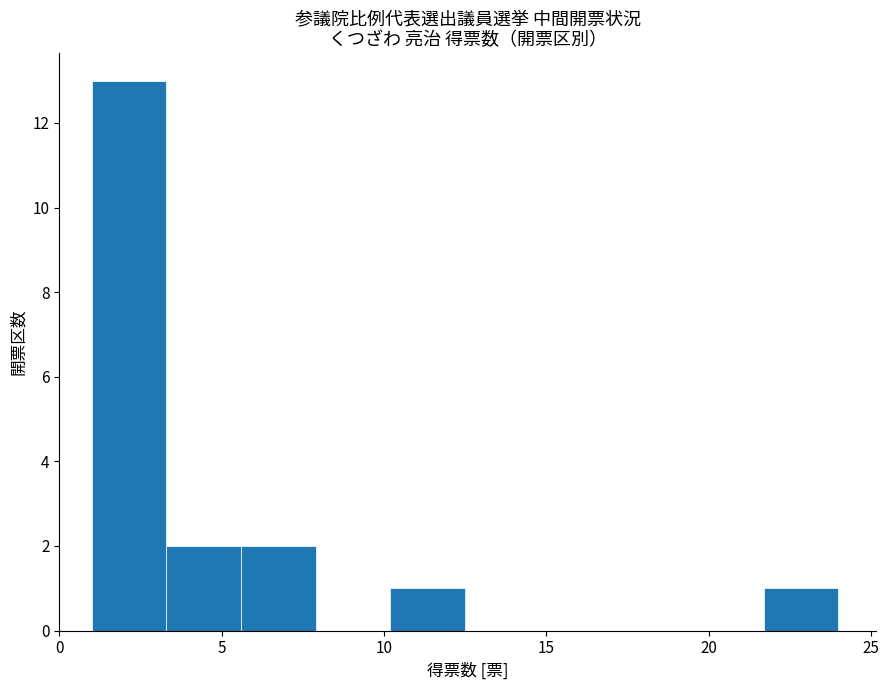

What is the height of the bar covering 10.2 to 12.5 on the x-axis? Neither the bar edges nor the heights are printed on the chart, so give them approximately, as read against the axes.

1